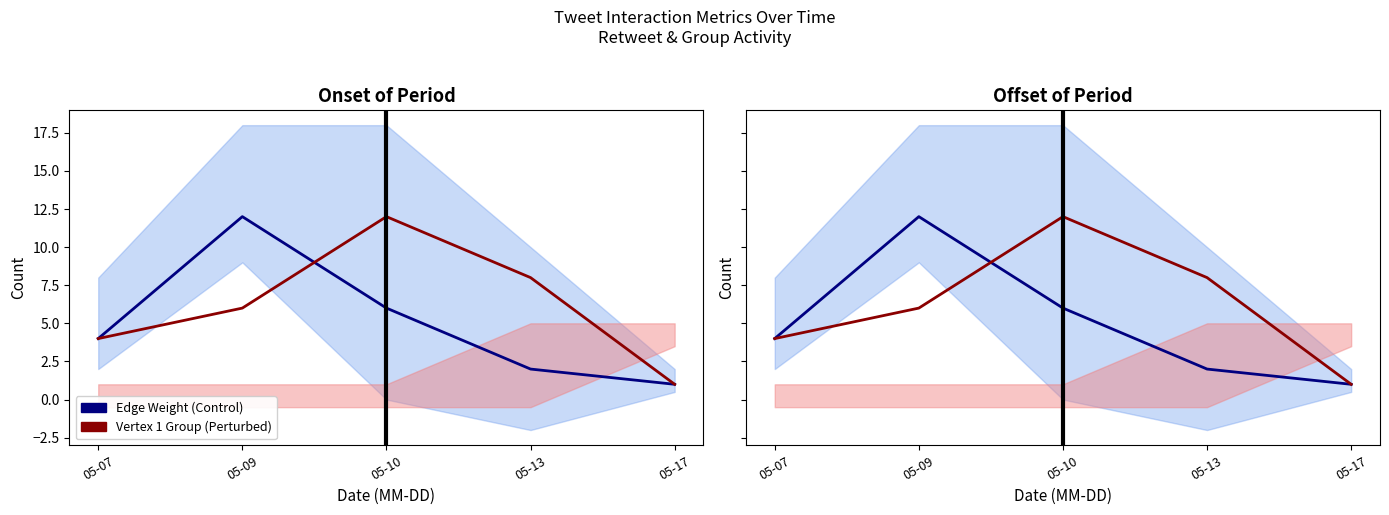

At which label does Vertex 1 Group (Perturbed) first exceed 6?

05-10